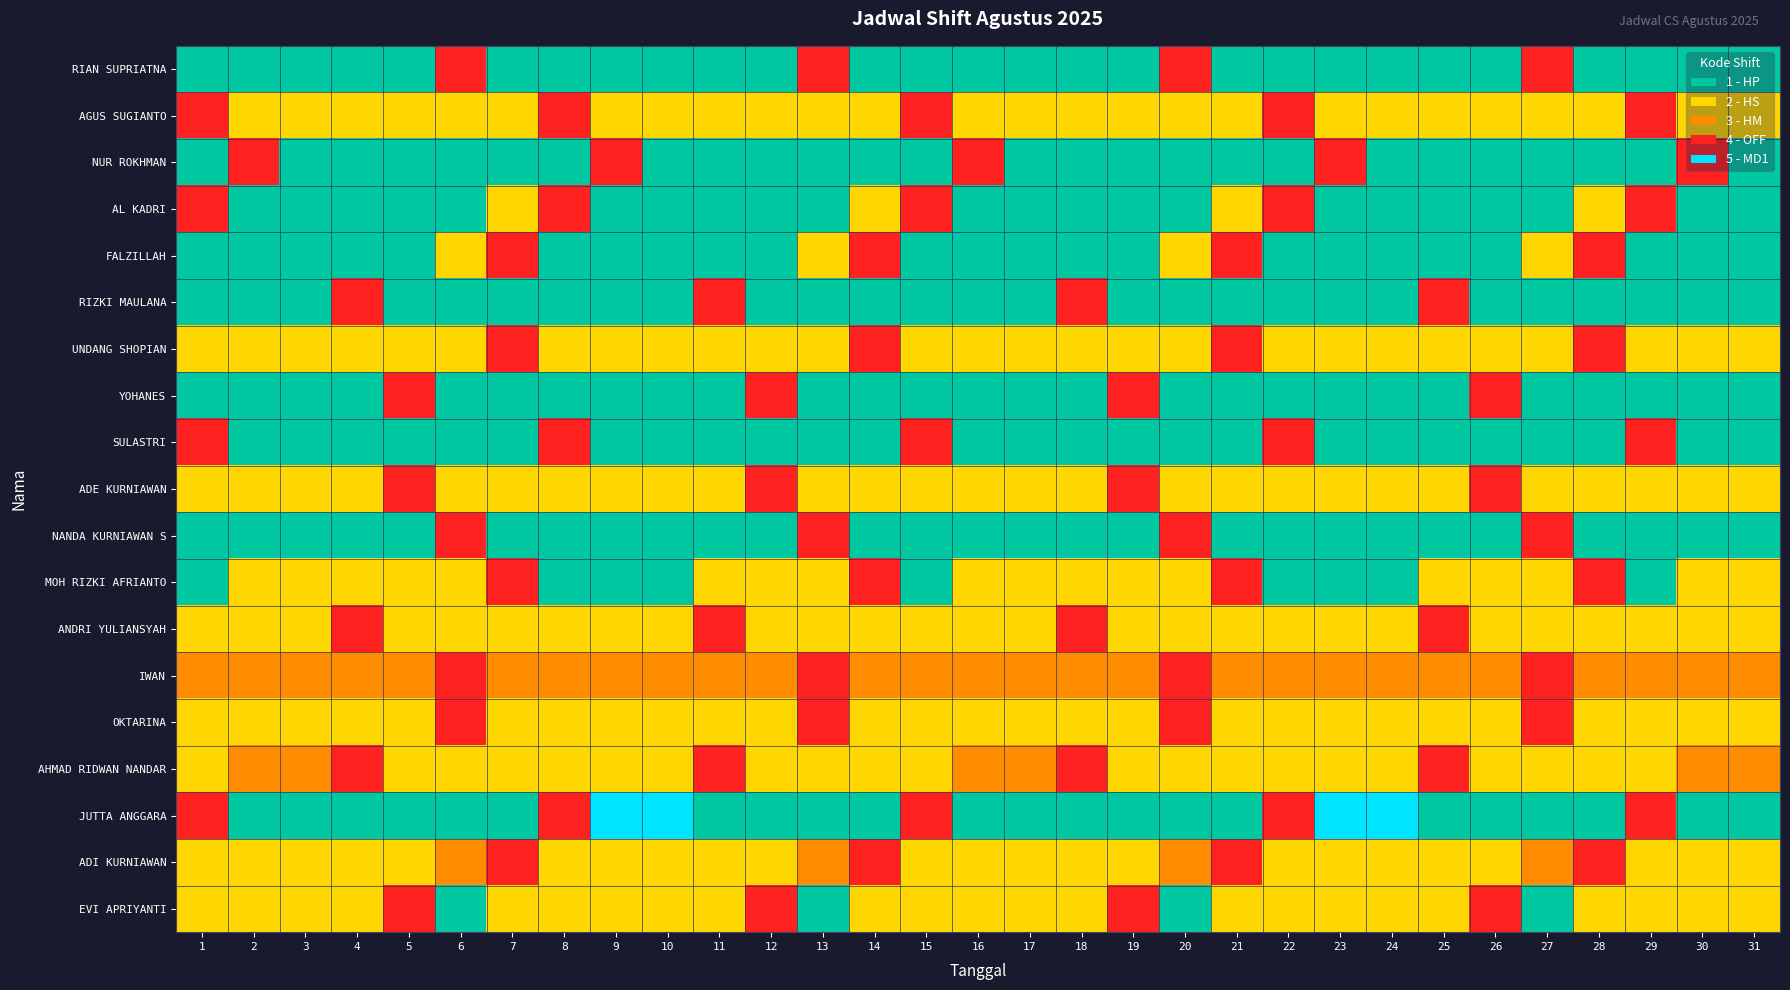

Between 5 and 30, which series saw the biggest shift?

NUR ROKHMAN